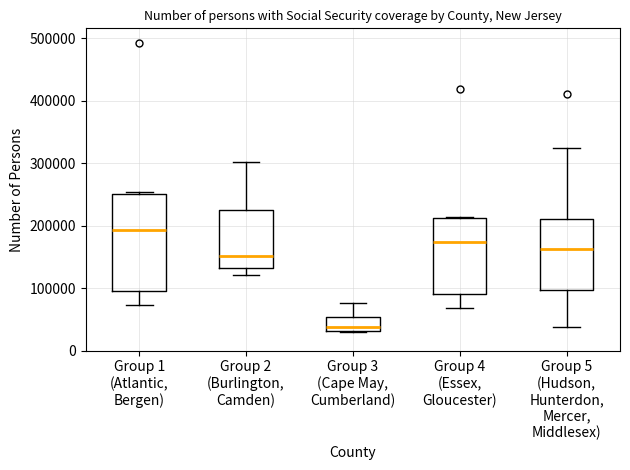

Where does the median line of the box for Group 3 (Cape May, Cumberland) sit on the y-axis? The values are not printed on the chart, so give them approximately, as read against the axis.

40000